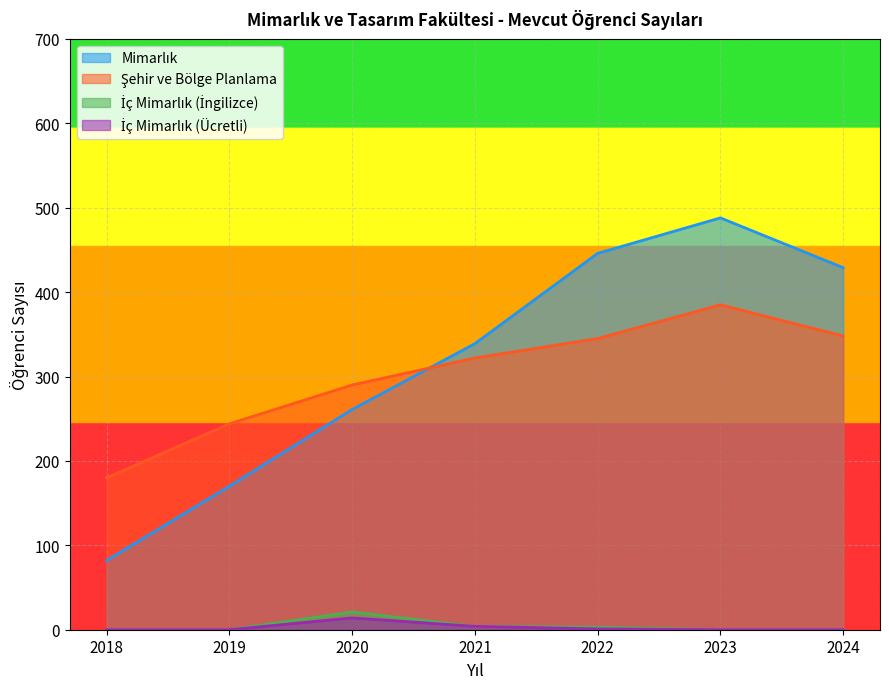

At which category does Şehir ve Bölge Planlama reach its first local peak?

2023